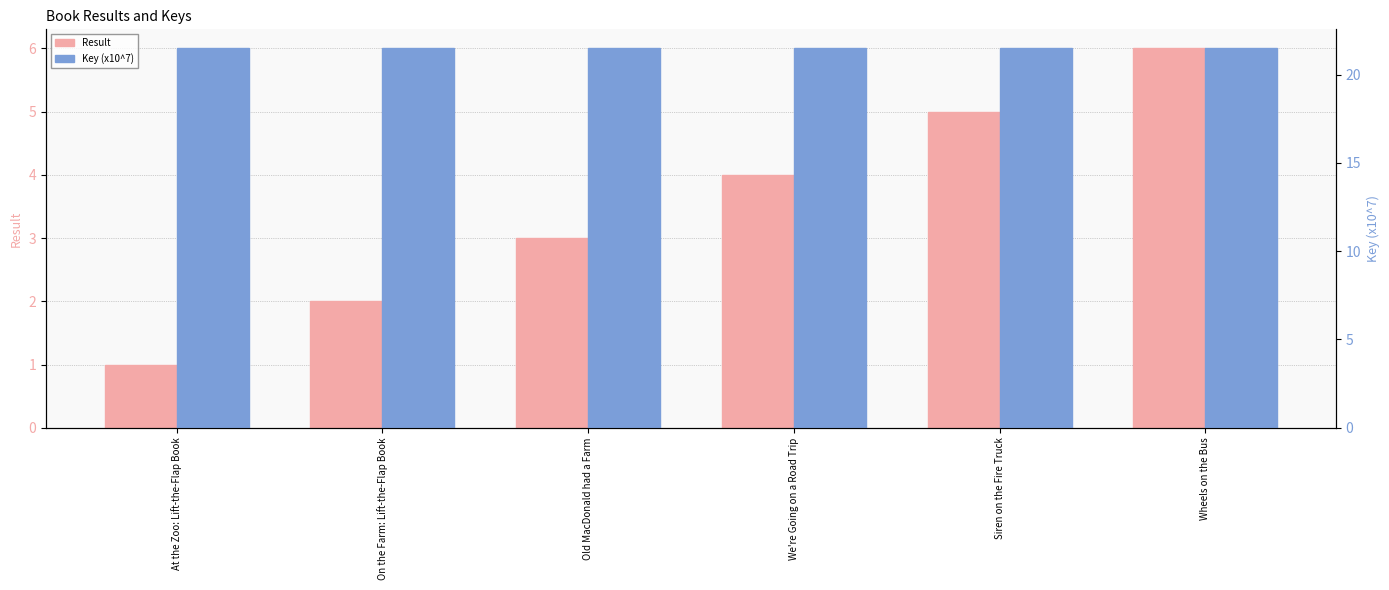

What is the sum of all Key (x10^7) values?

128.9